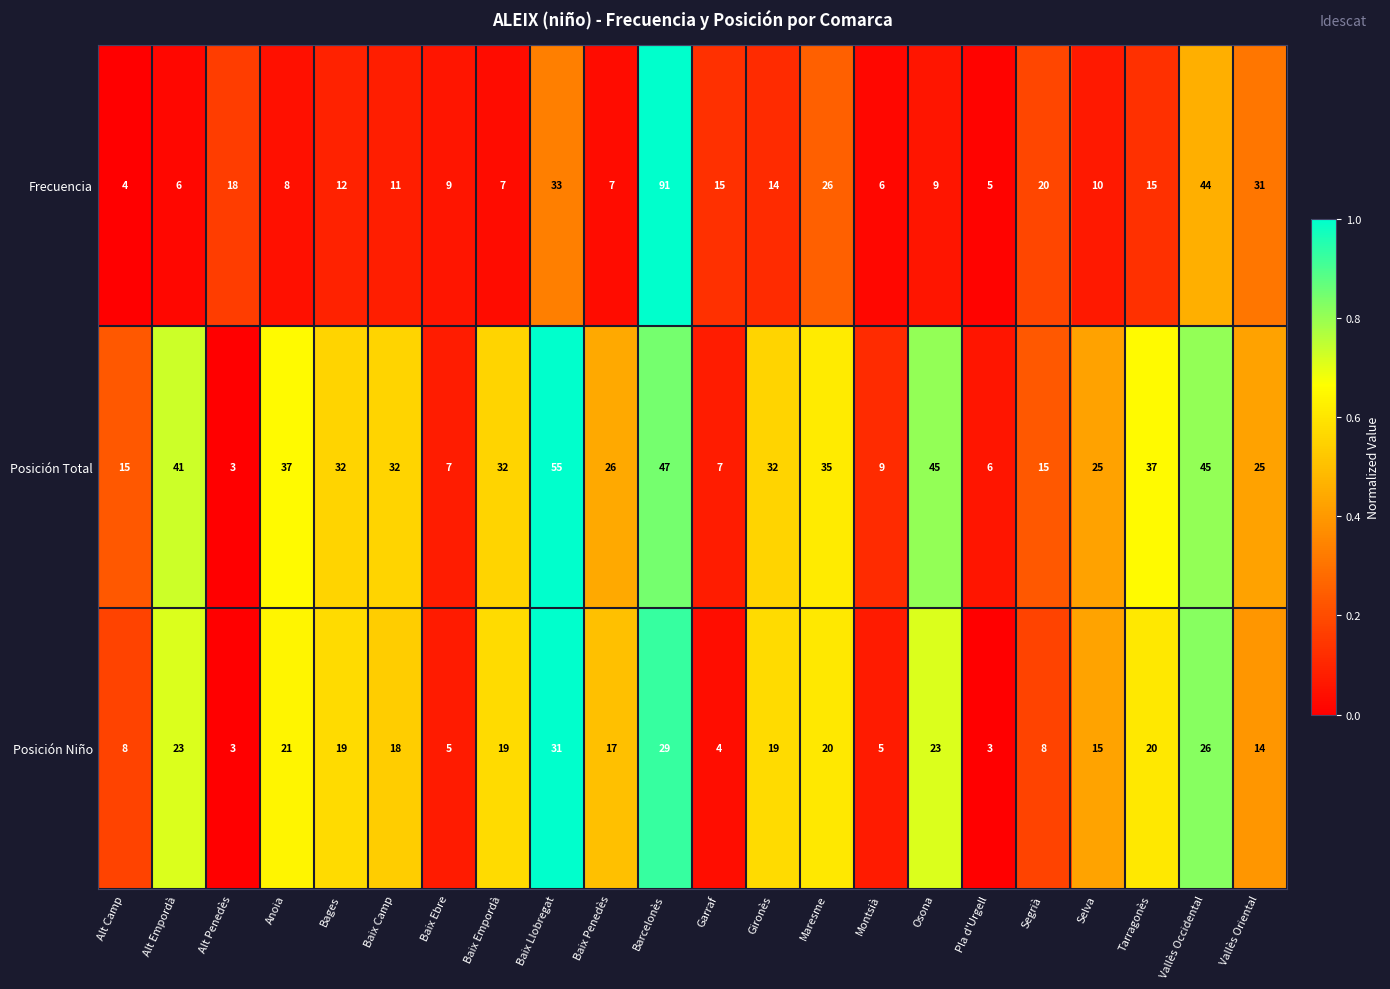

Which series has the widest spread of values?

Frecuencia